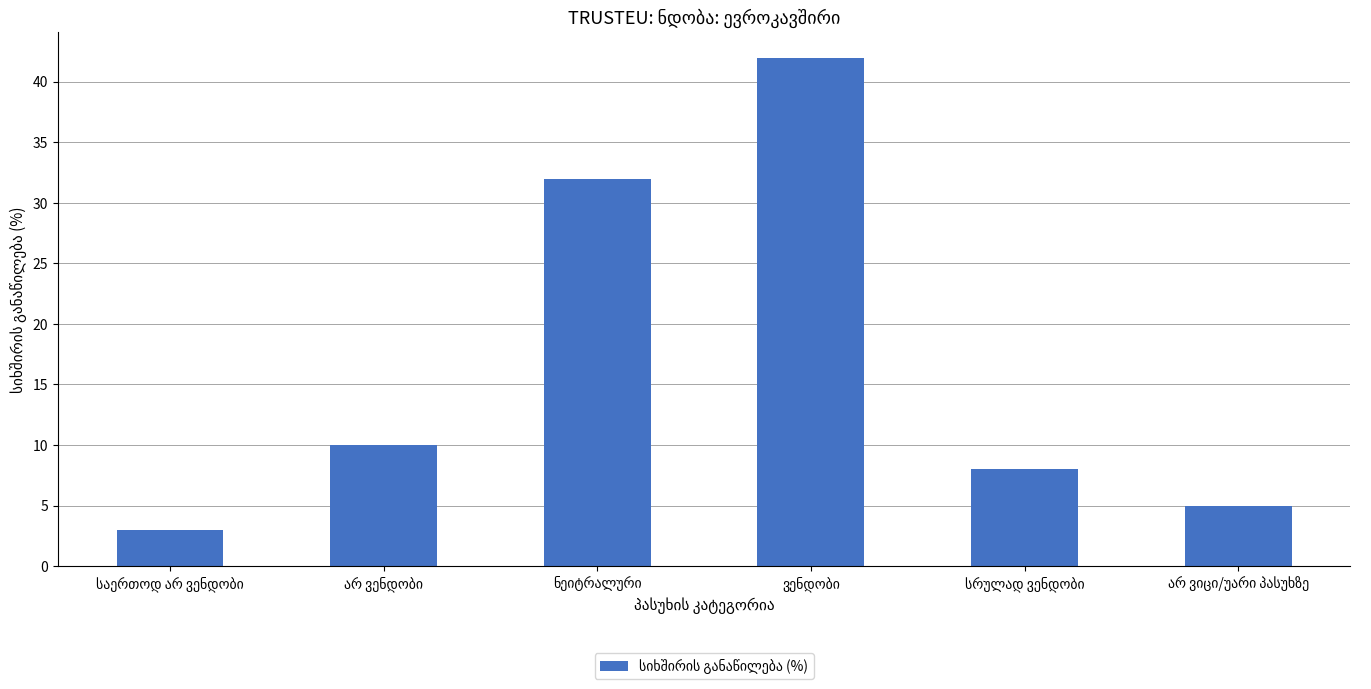

What is the difference between the second highest and second lowest values?

27